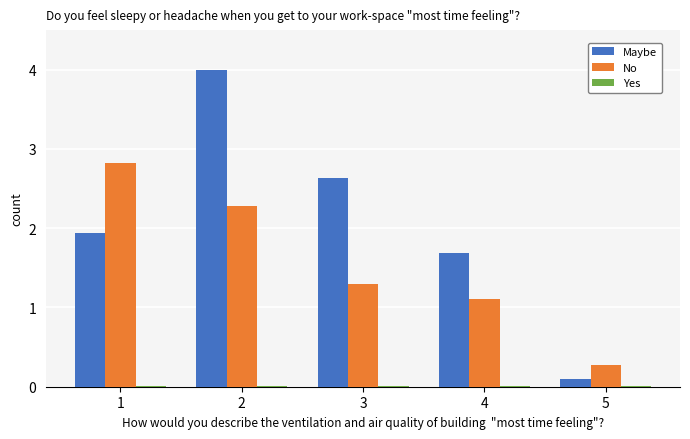

True or false: No has a value of 0.9 at 3.

False